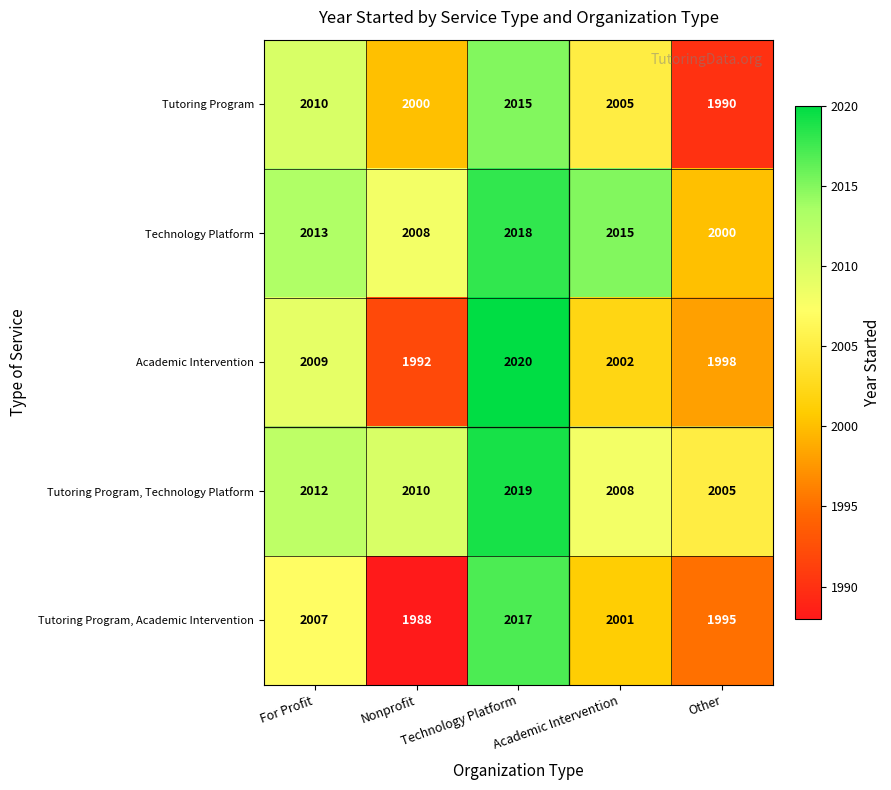

Which category has the lowest value across all series?

Nonprofit